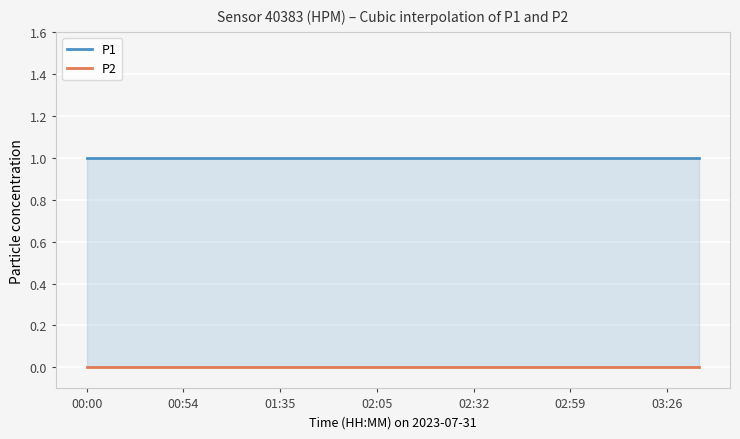

What is the label of the 12th point from the right?

01:56